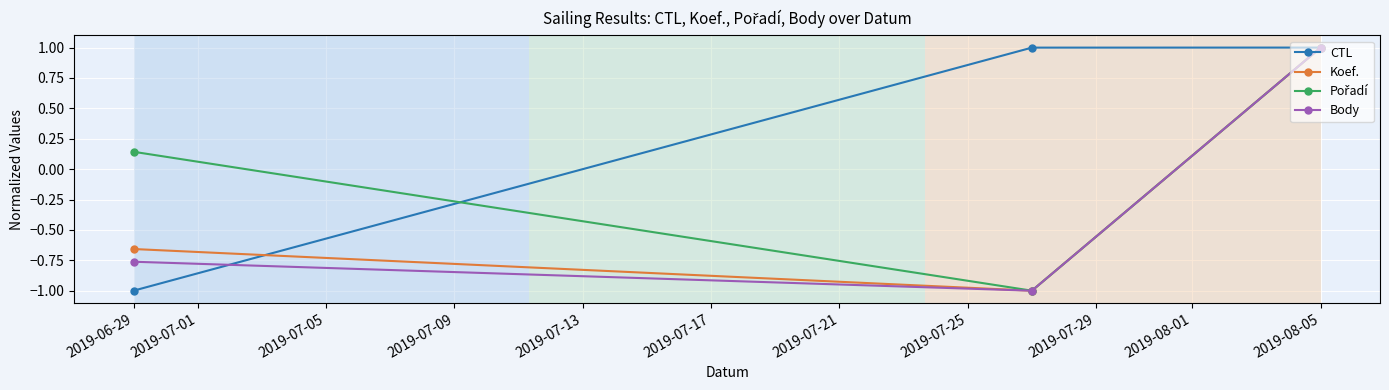

At how many categories does at least one series exceed 0?

3